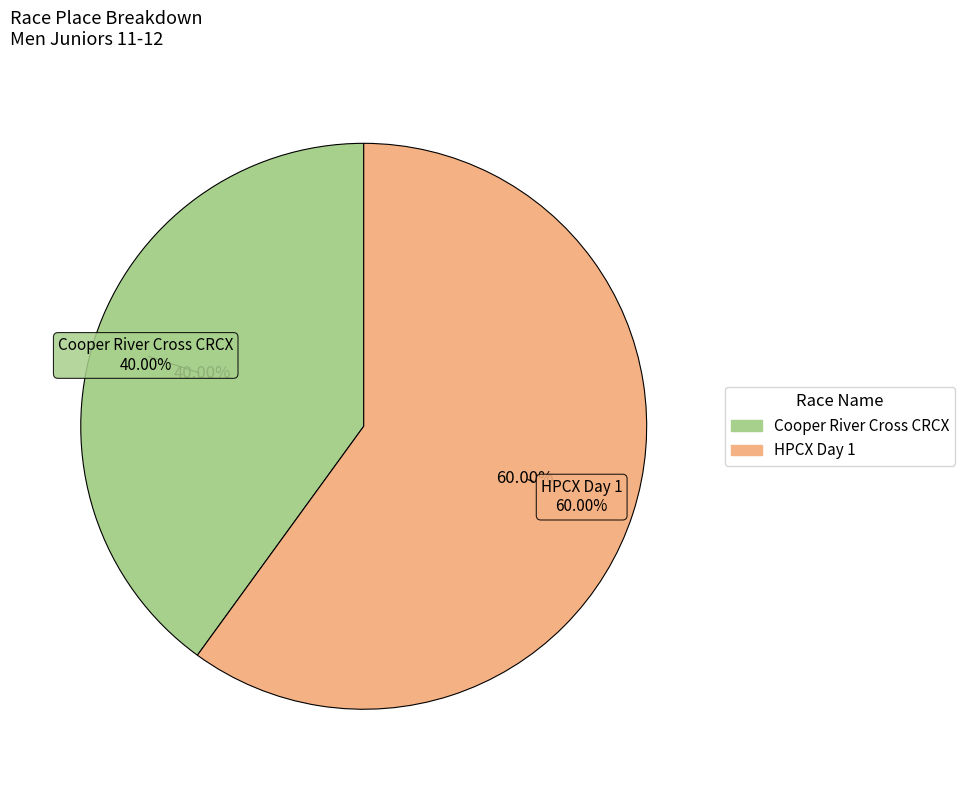

To the nearest percent, what portion does HPCX Day 1 represent?

60%